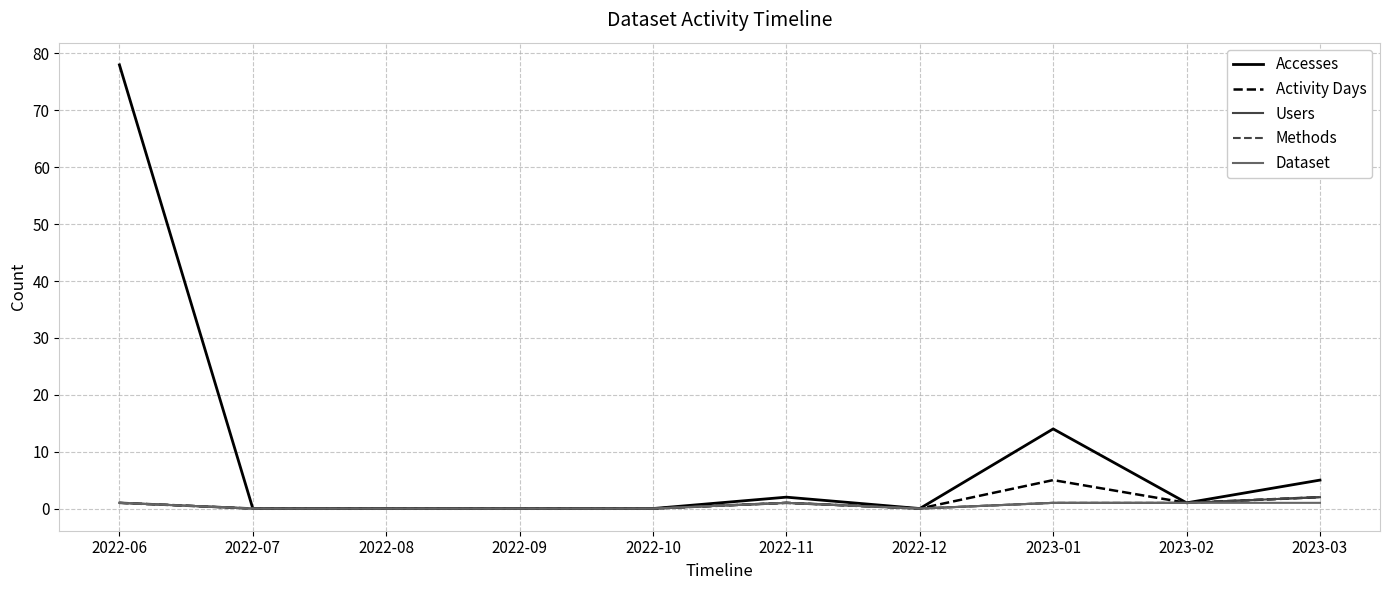

Which category has the lowest value in the Accesses series?

2022-07